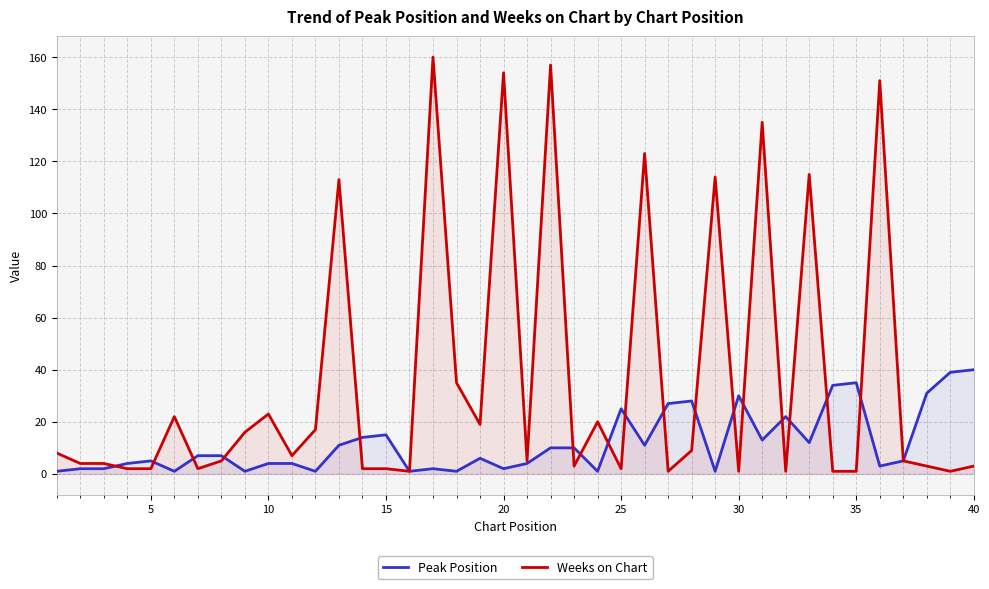

How many lines are shown in the chart?

2